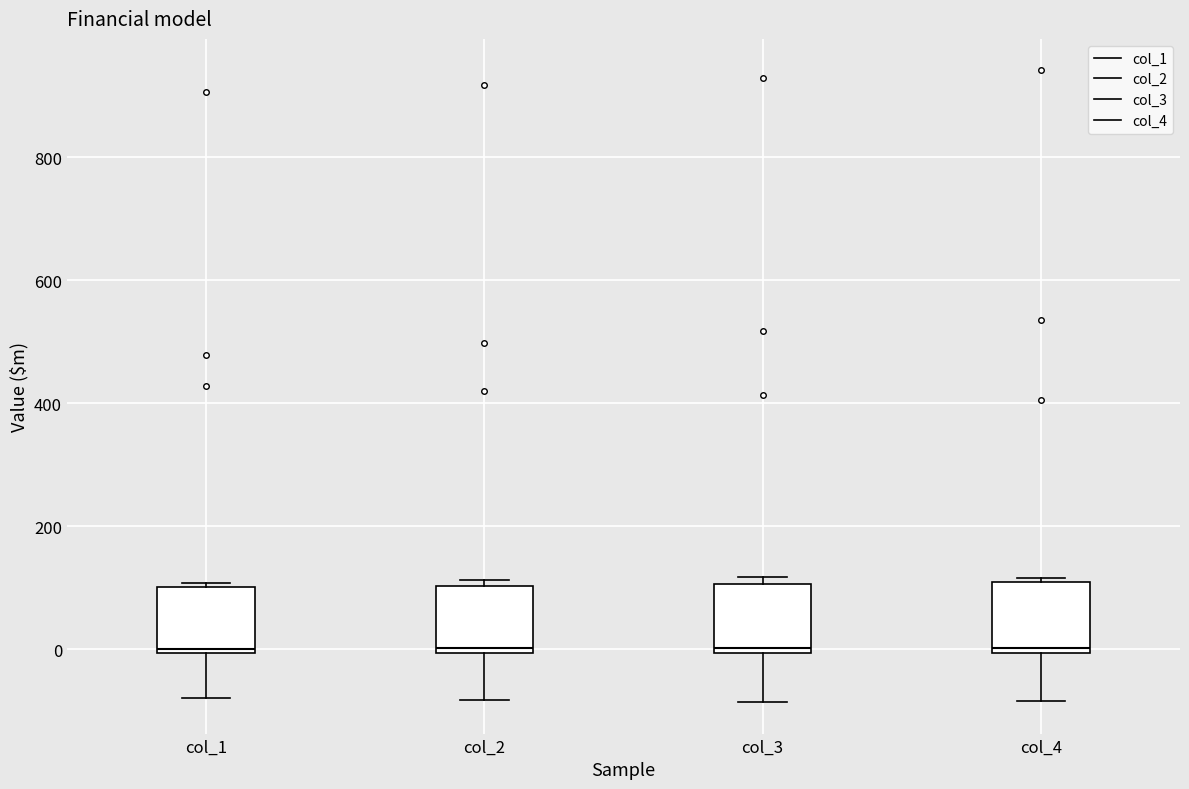

Reading left to right, transcribe this box plot: for each box, give where its median line is, the range the box spans, and where its two whiskers end, as read against the y-axis. The values are not printed on the chart, so give them approximately, as read against the axis.

col_1: median 0, box 0 to 100, whiskers -80 to 100
col_2: median 0 (just above the box's lower edge), box 0 to 100, whiskers -80 to 120
col_3: median 0 (just above the box's lower edge), box 0 to 100, whiskers -80 to 120
col_4: median 0 (just above the box's lower edge), box 0 to 100, whiskers -80 to 120